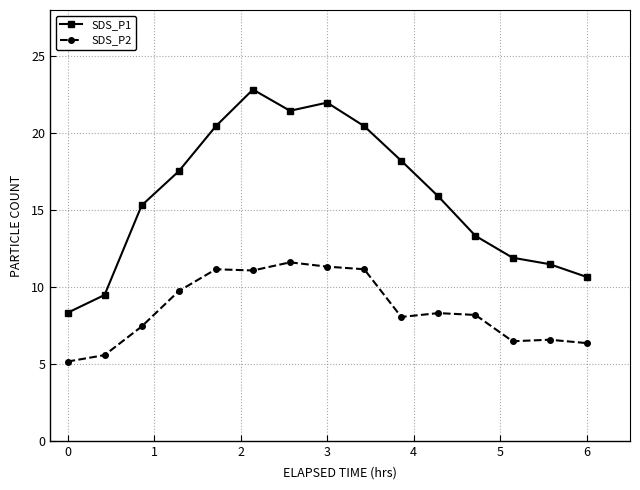

What is the average value of the SDS_P1 series?

15.9